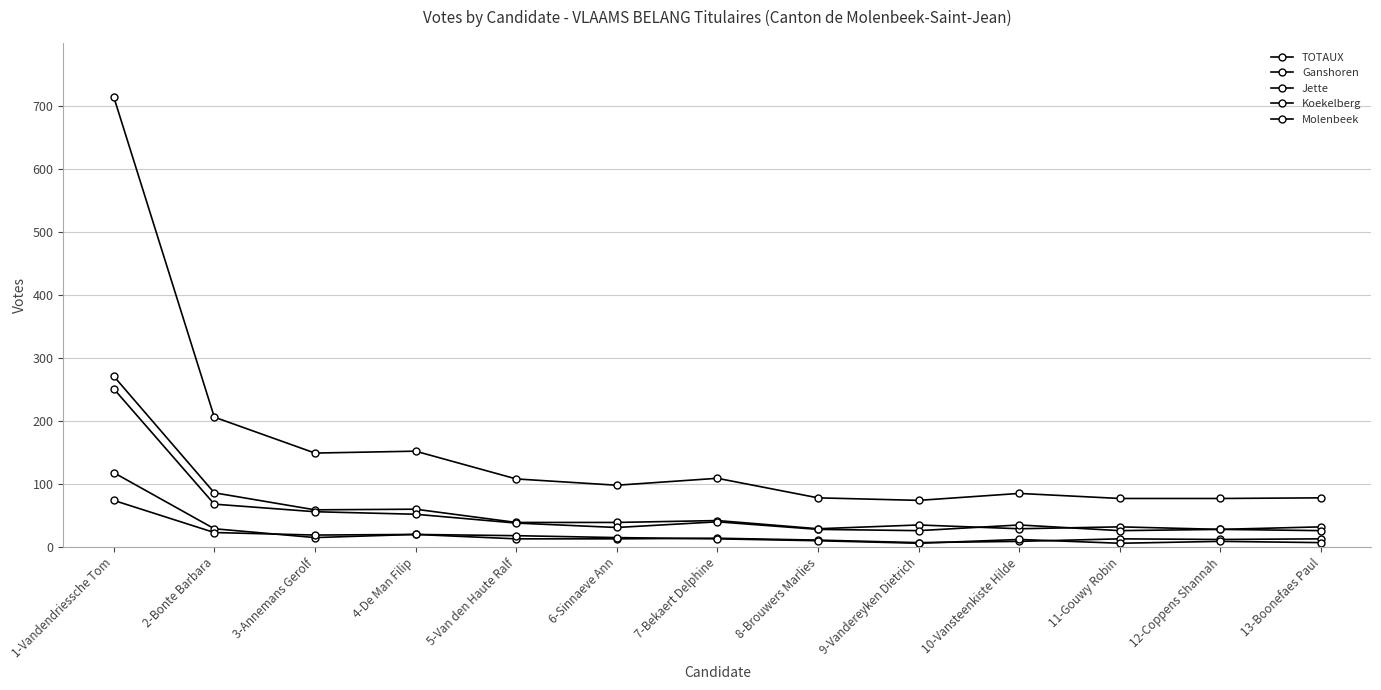

How many data points in TOTAUX are less than 98?

6